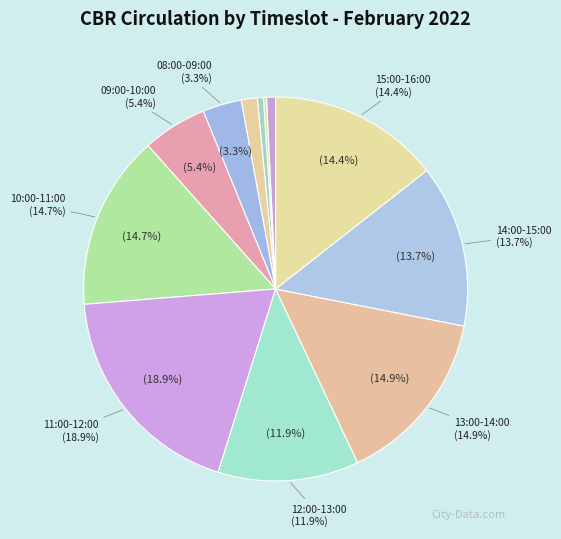

Which has a higher value, 15:00-16:00 or 08:00-09:00?

15:00-16:00